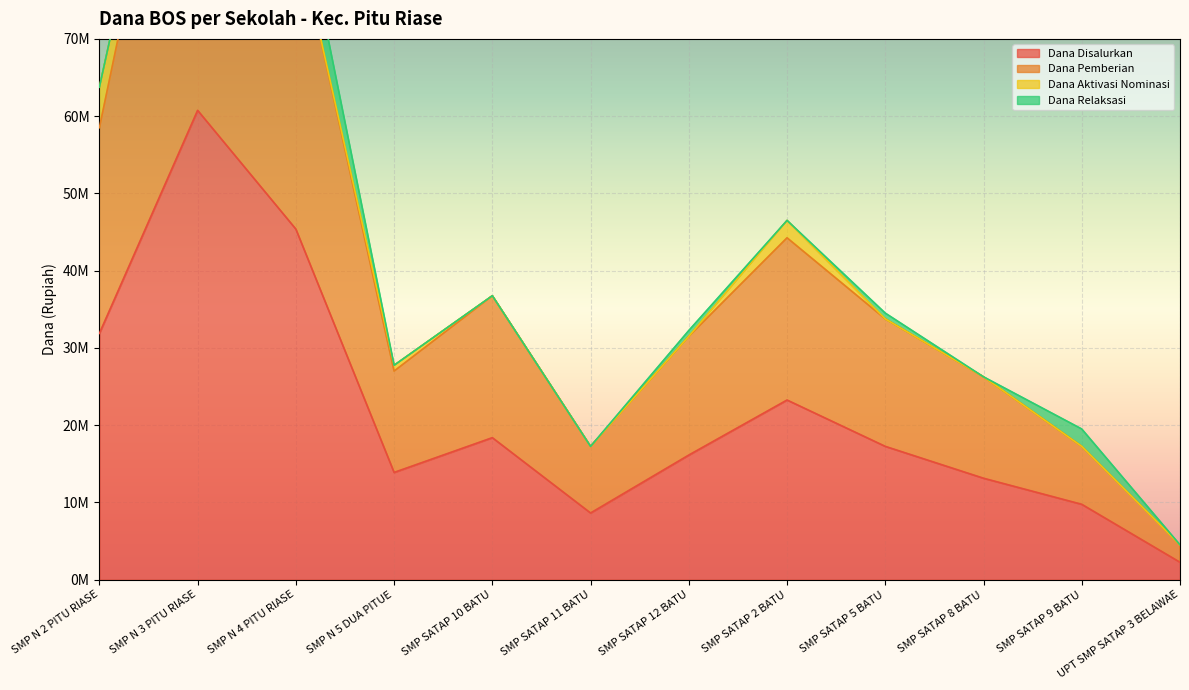

How many values in the Dana Disalurkan series exceed 17250000?

5